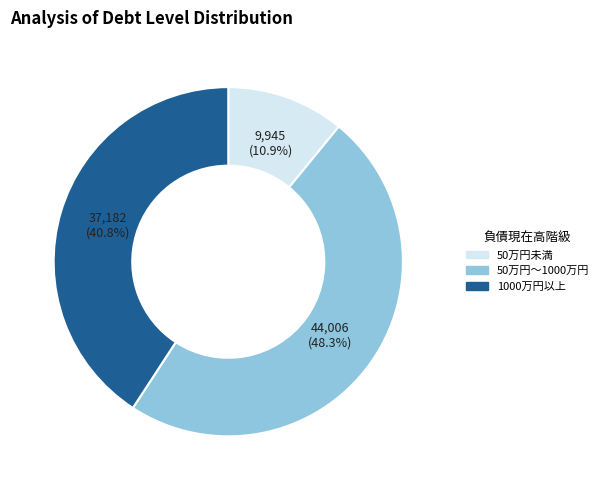

How many segments does this pie chart have?

3